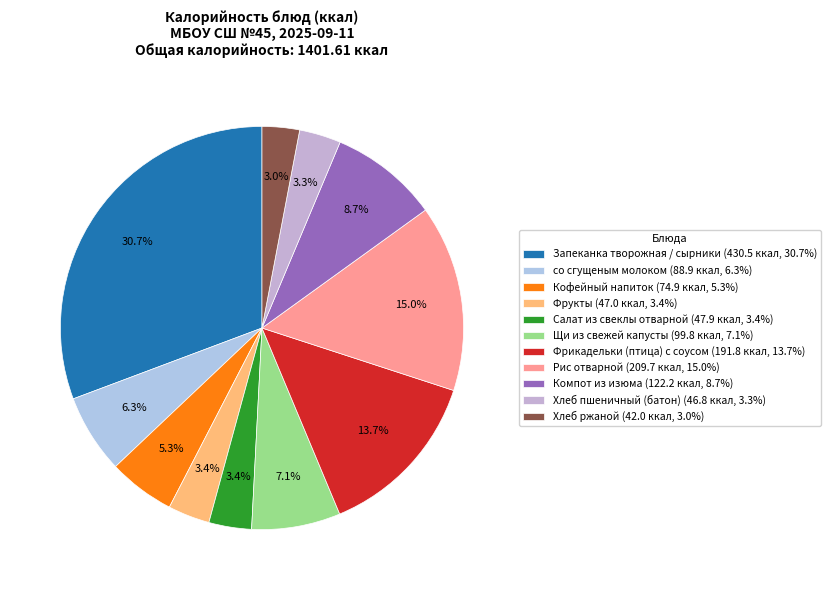

To the nearest percent, what portion does Запеканка творожная / сырники represent?

31%